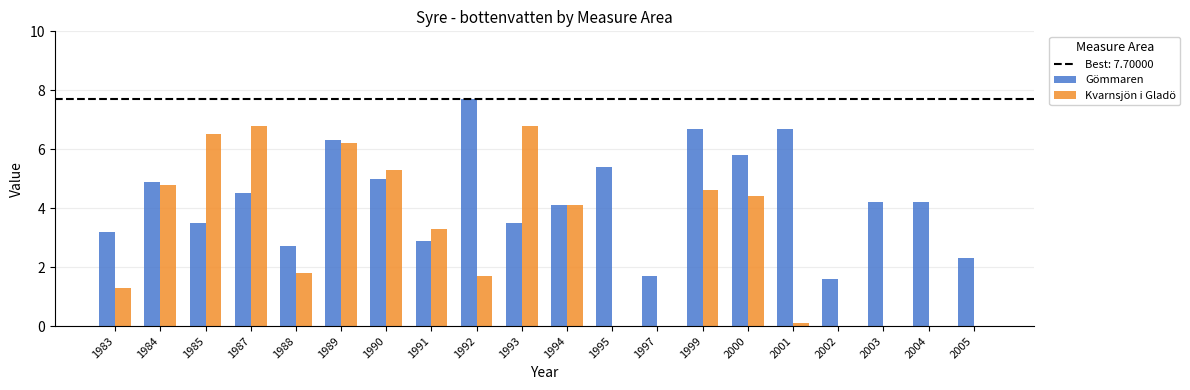

Reading left to right, what are all the values shown in this chart?

Gömmaren: 3.2	4.9	3.5	4.5	2.7	6.3	5.0	2.9	7.7	3.5	4.1	5.4	1.7	6.7	5.8	6.7	1.6	4.2	4.2	2.3
Kvarnsjön i Gladö: 1.3	4.8	6.5	6.8	1.8	6.2	5.3	3.3	1.7	6.8	4.1	0.0	0.0	4.6	4.4	0.1	0.0	0.0	0.0	0.0